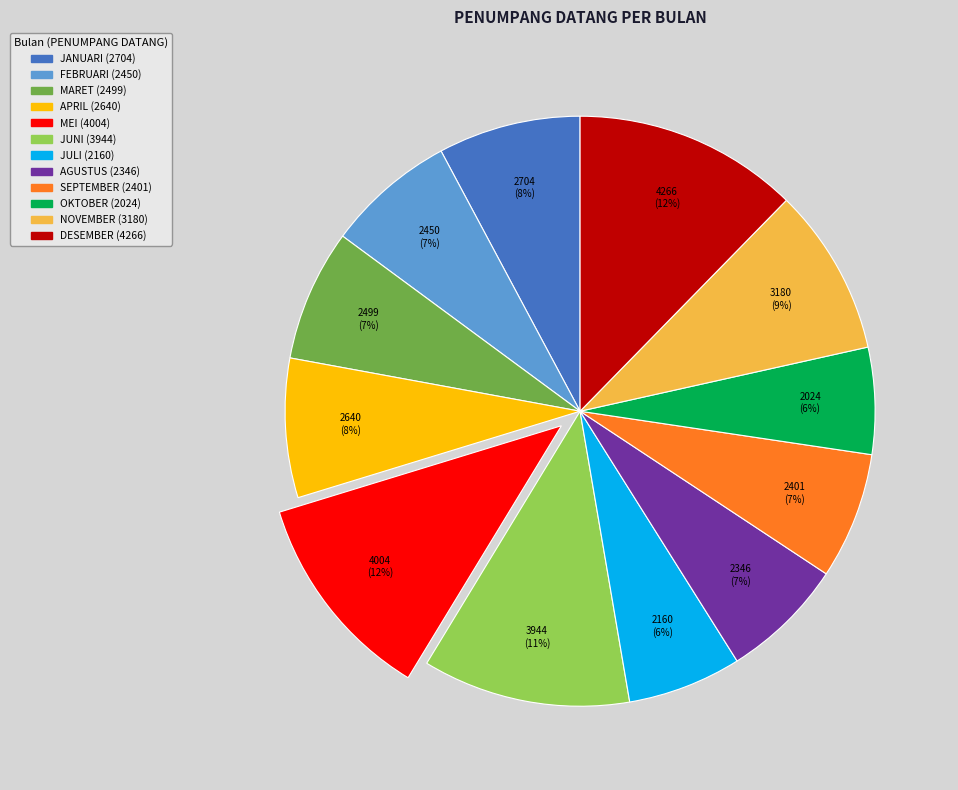

To the nearest percent, what portion does JULI represent?

6%